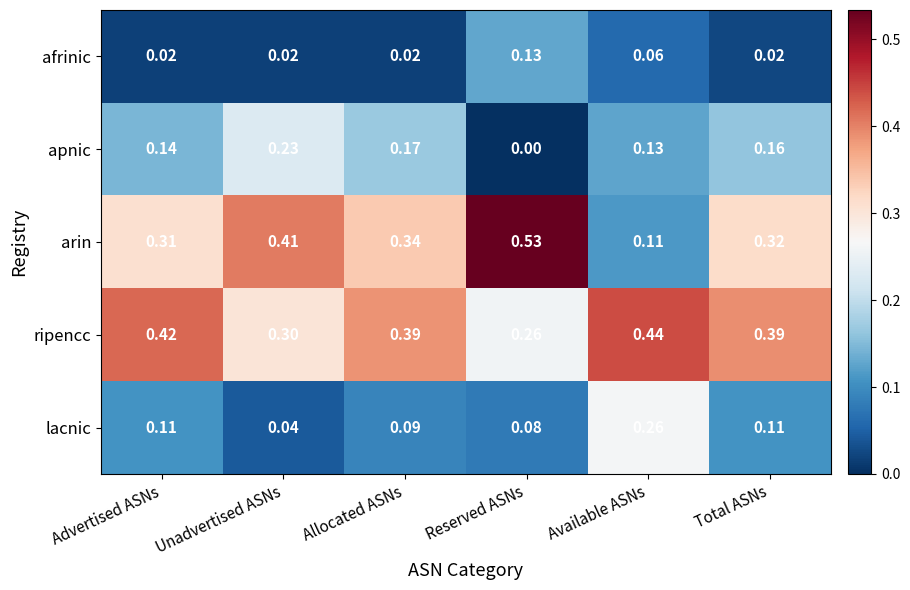

Which series has the widest spread of values?

arin